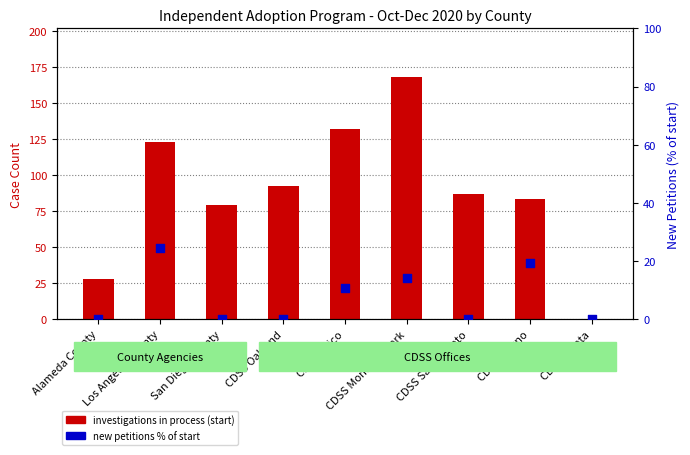

What are all the series names shown in the legend?

investigations in process (start), new petitions % of start